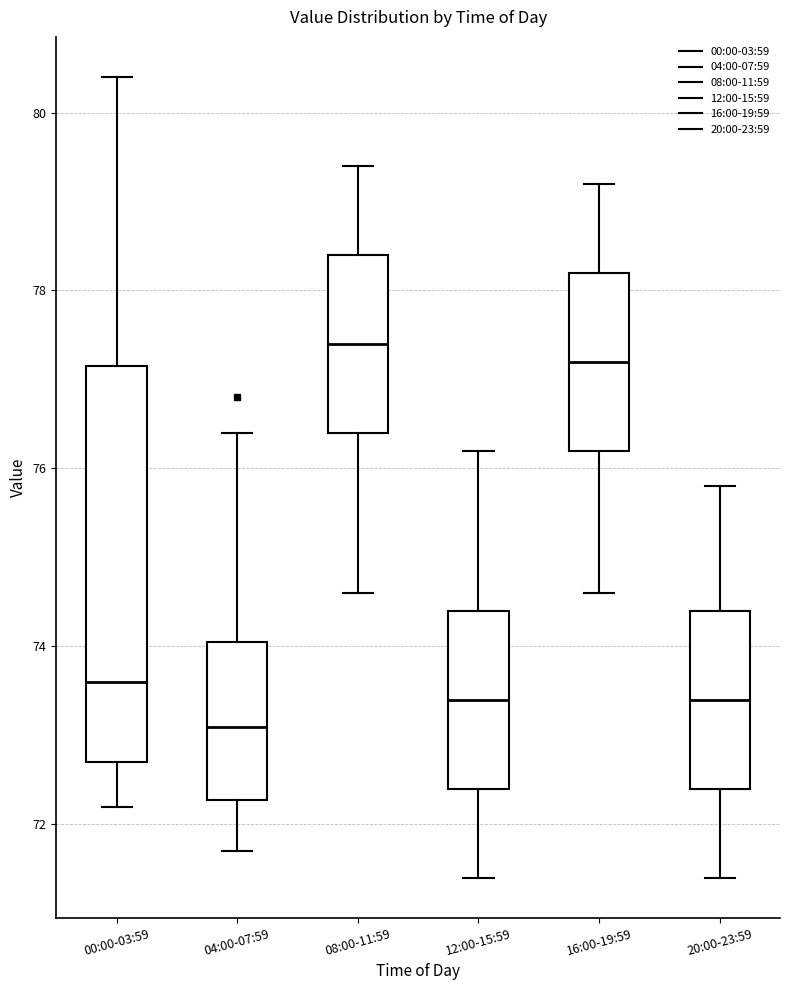

Reading left to right, read every box against the y-axis: the position of its median line, the range the box covers, and the ends of its whiskers. The values are not printed on the chart, so give them approximately, as read against the axis.

00:00-03:59: median 73.6, box 72.8 to 77.2, whiskers 72.2 to 80.4
04:00-07:59: median 73.2, box 72.2 to 74.0, whiskers 71.8 to 76.4
08:00-11:59: median 77.4, box 76.4 to 78.4, whiskers 74.6 to 79.4
12:00-15:59: median 73.4, box 72.4 to 74.4, whiskers 71.4 to 76.2
16:00-19:59: median 77.2, box 76.2 to 78.2, whiskers 74.6 to 79.2
20:00-23:59: median 73.4, box 72.4 to 74.4, whiskers 71.4 to 75.8